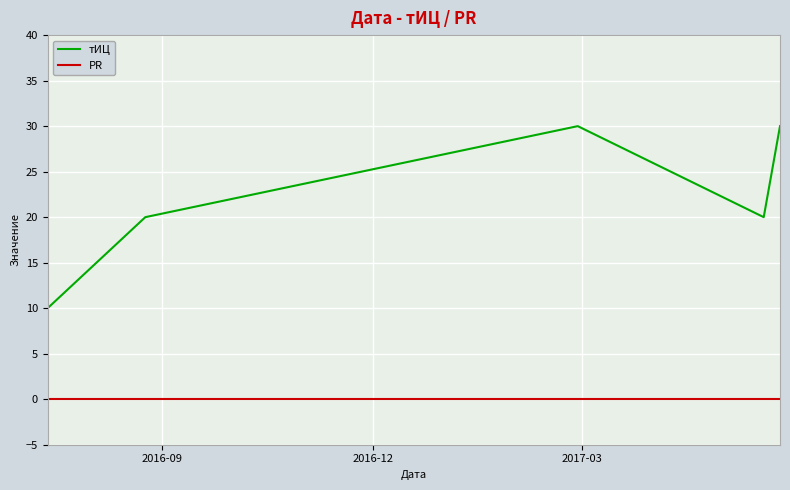

What is the maximum value shown in the chart?

30